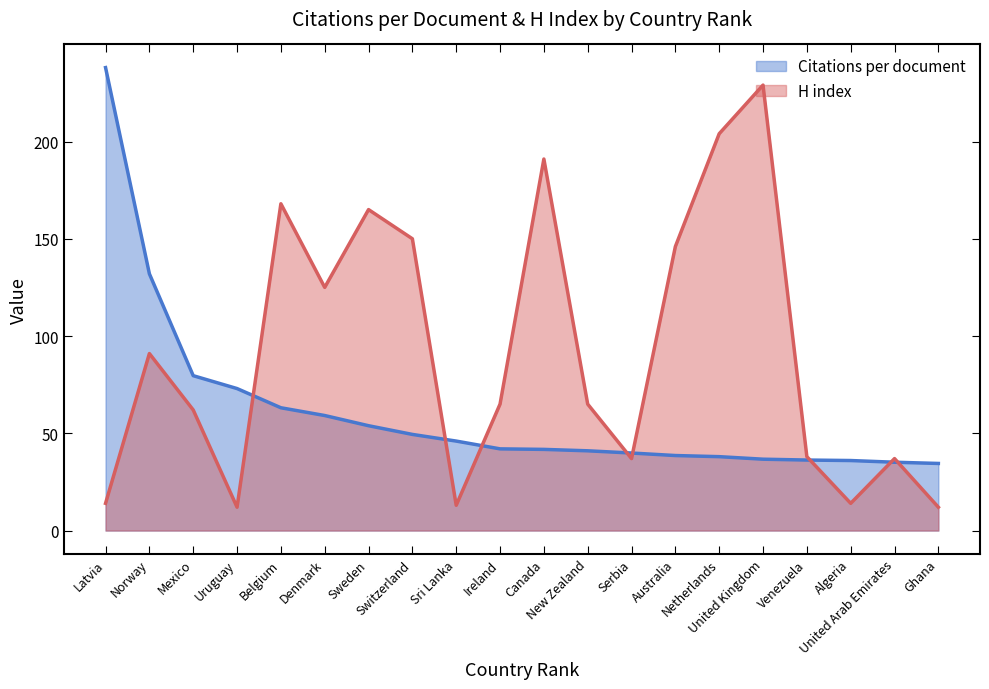

How many values in the Citations per document series are below 42?

10